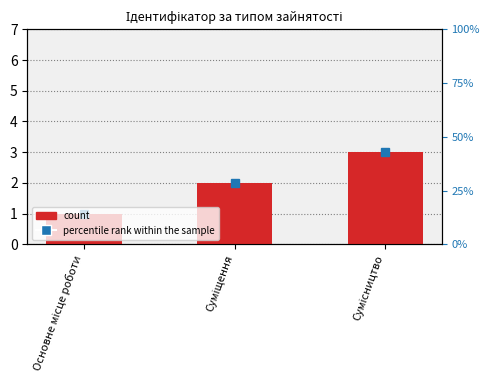

What is the label of the 2nd bar from the left?

Суміщення